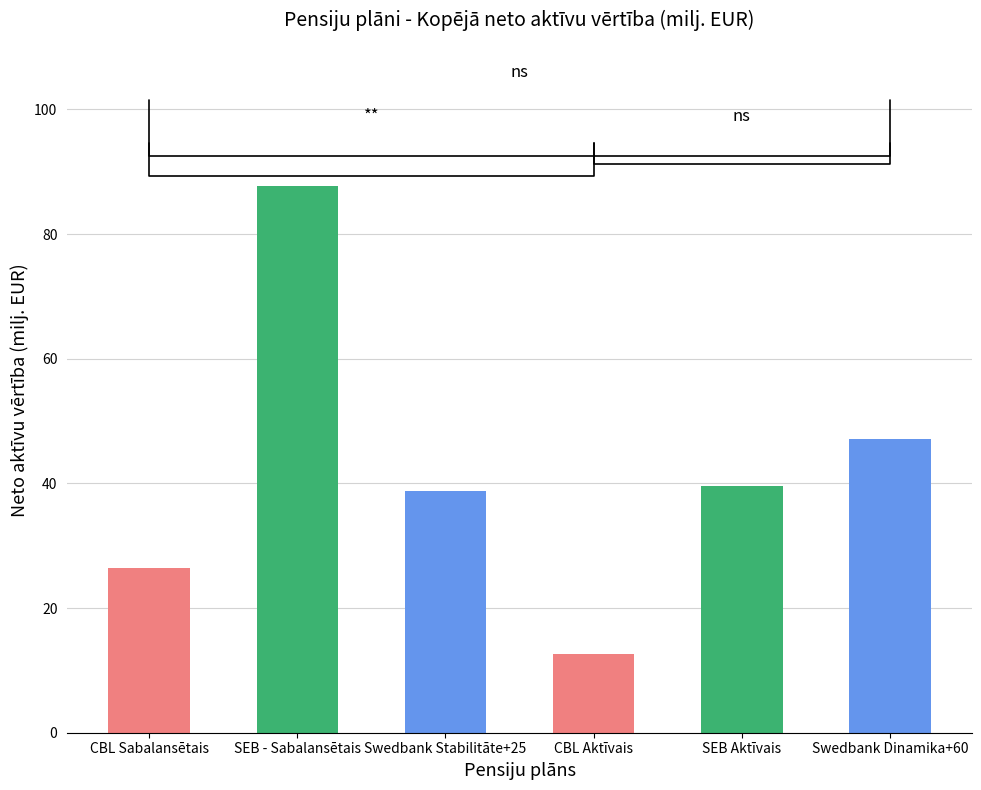

What is the sum of the values at Swedbank Dinamika+60 and CBL Aktīvais?

59.8